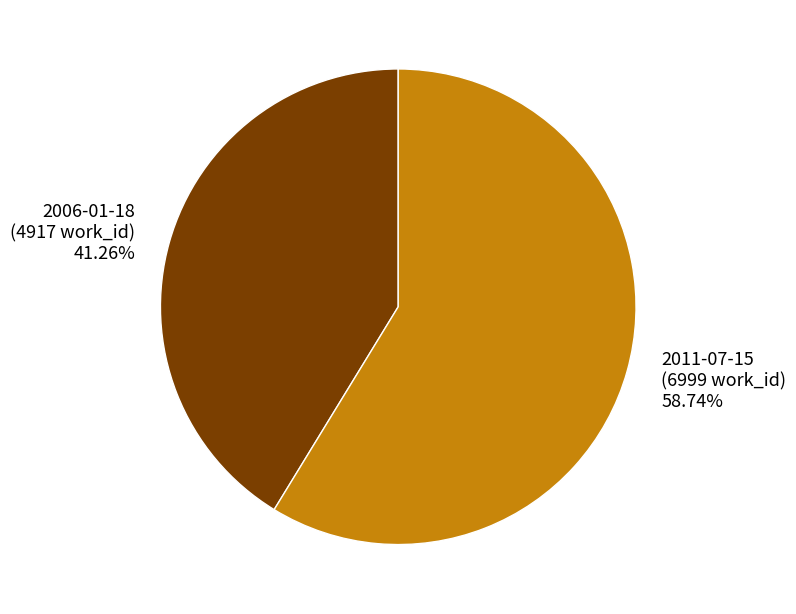

To the nearest percent, what percentage of the pie is 2006-01-18?

41%